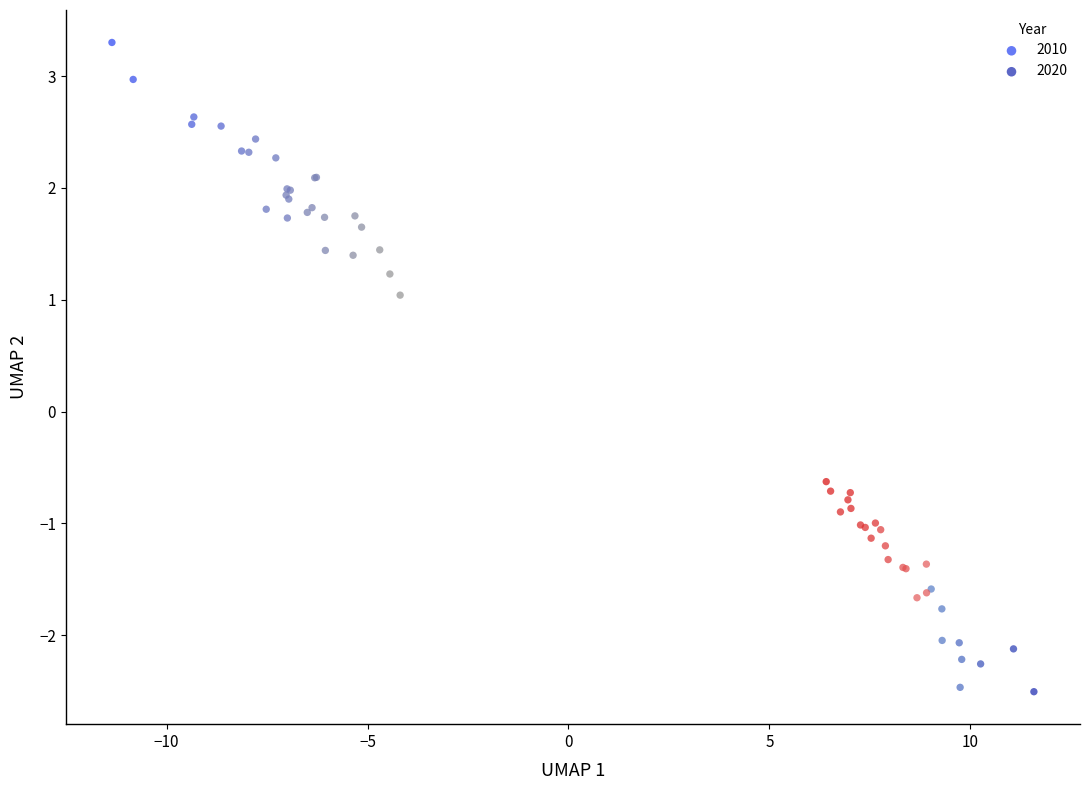

Which series reaches the minimum Y coordinate?

2020